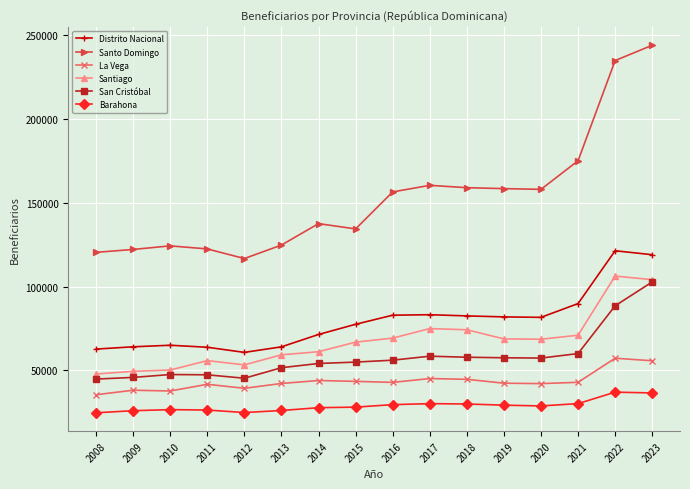

What is the value of the Distrito Nacional point at the 16th from the left?

118992